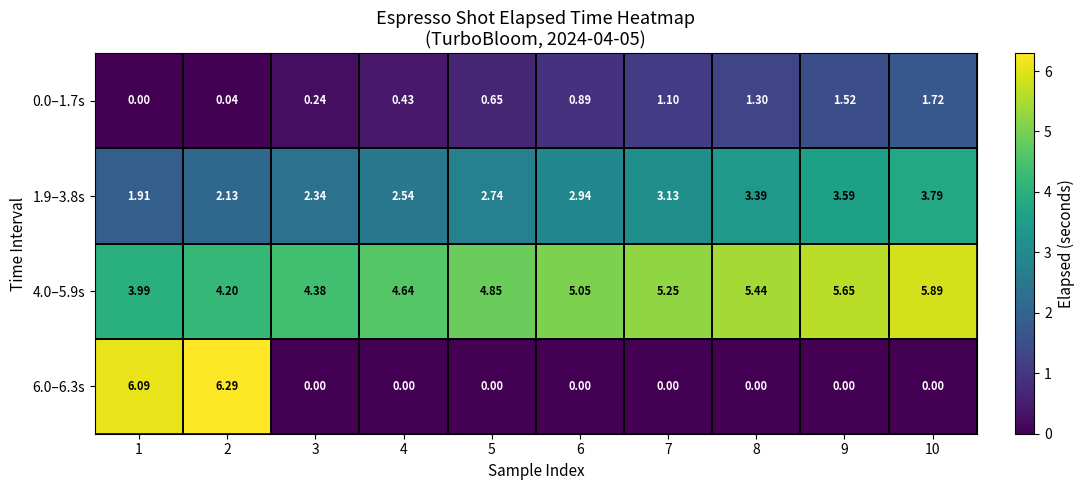

Is the value of 0.0–1.7s at 7 greater than the value of 4.0–5.9s at 2?

No